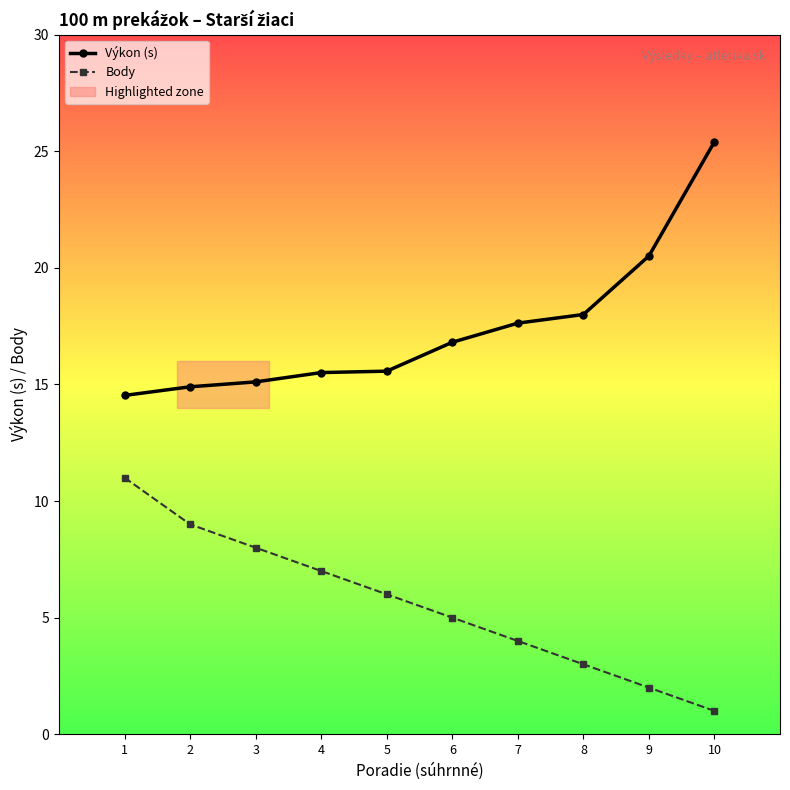

Which category has the highest value in the Výkon (s) series?

10